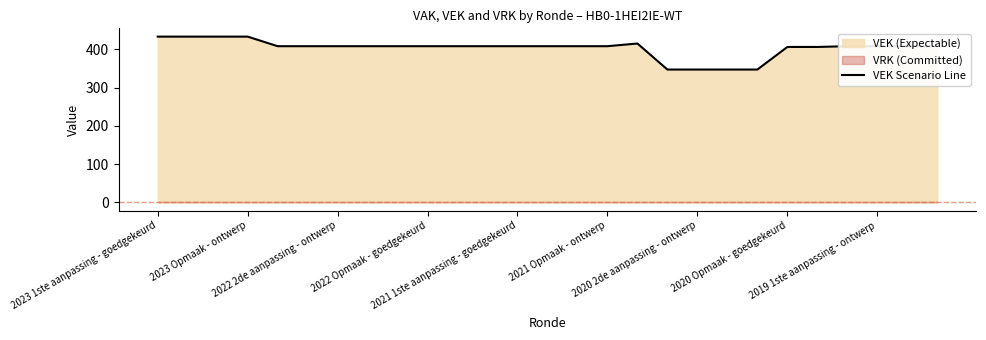

What is the maximum value shown in the chart?

433